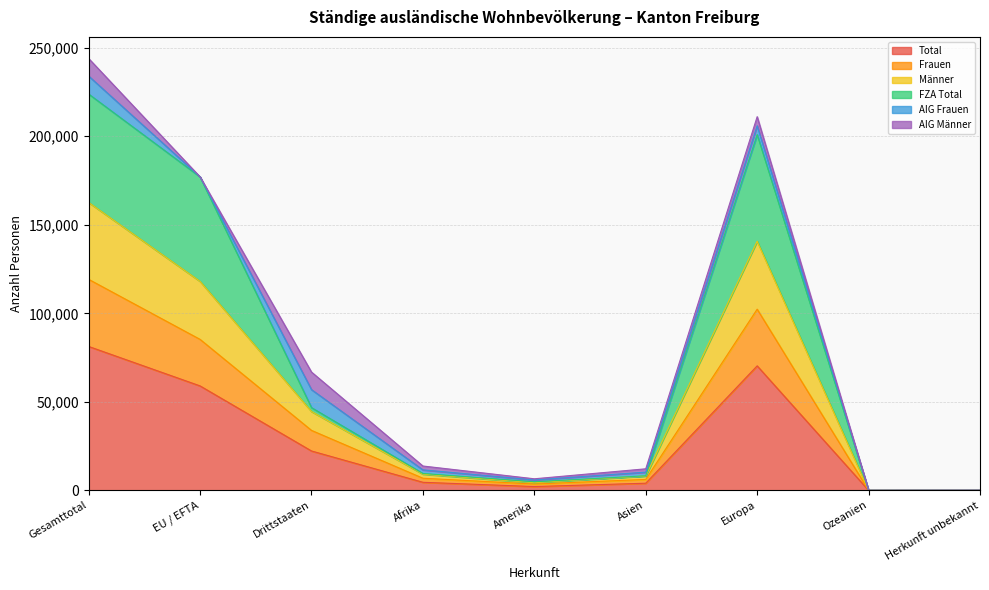

At which label does Total reach its peak?

Gesamttotal